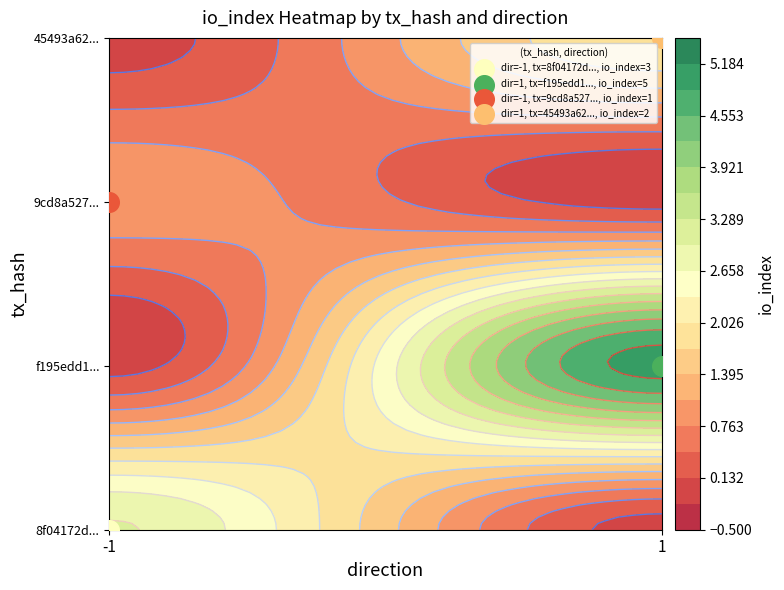

What is the sum of the 45493a622f1a894f763ae17185fa0f401c4fd22 values at io_index and direction?

3